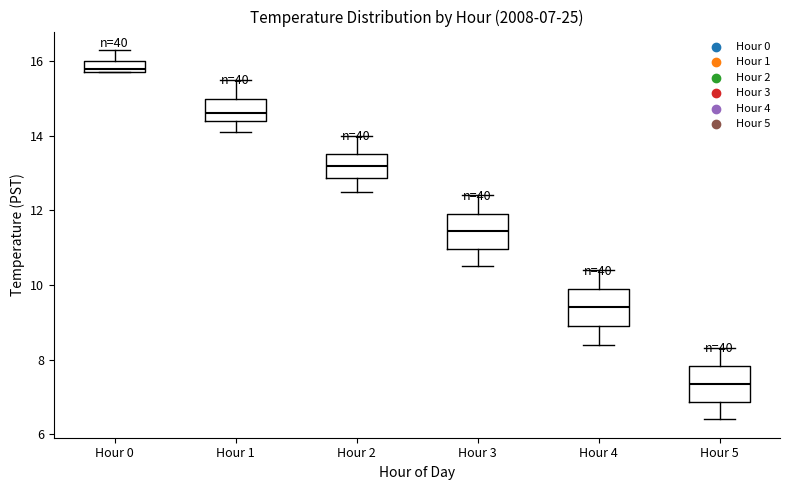

Which box has the lowest median line?

Hour 5